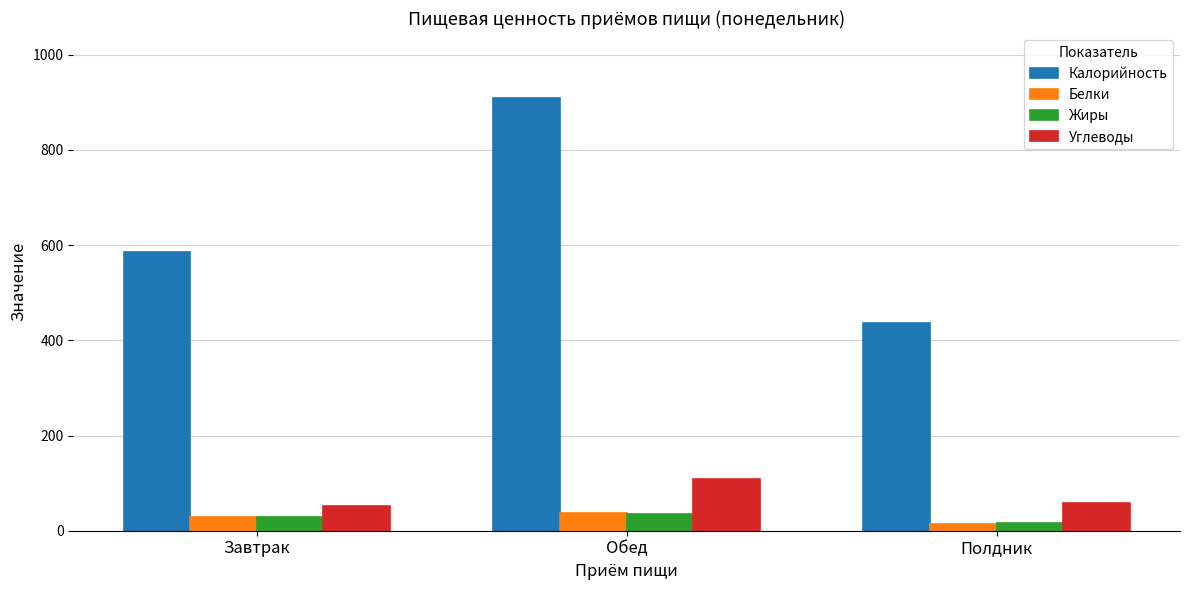

Where does the Жиры series first go above 28?

Завтрак